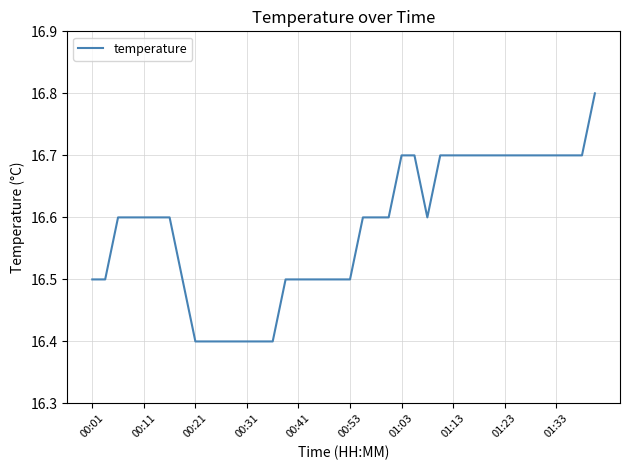

How many lines are shown in the chart?

1